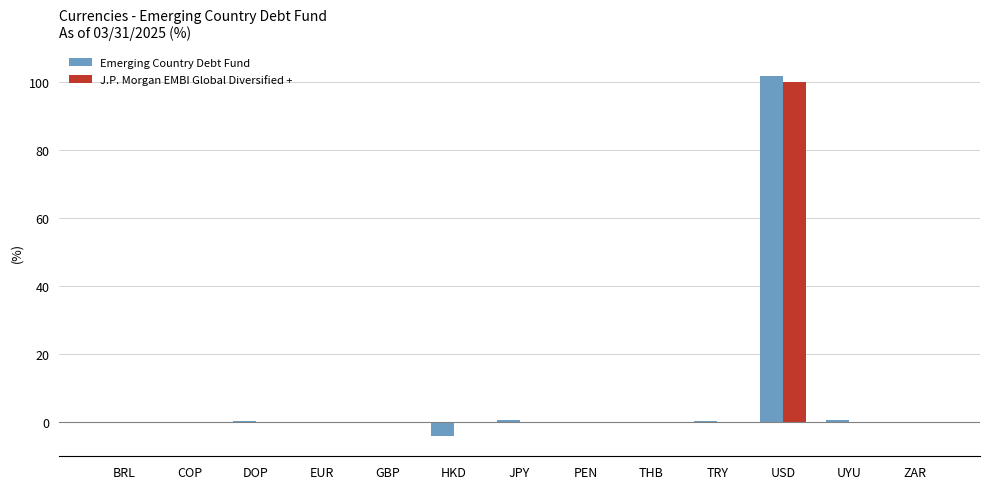

What is the maximum value for Emerging Country Debt Fund?

101.8